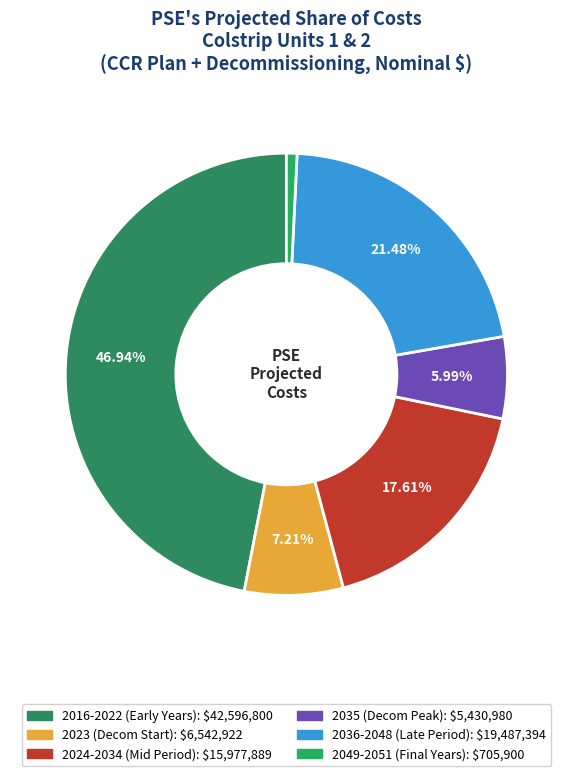

Count the number of slices in the pie.

6